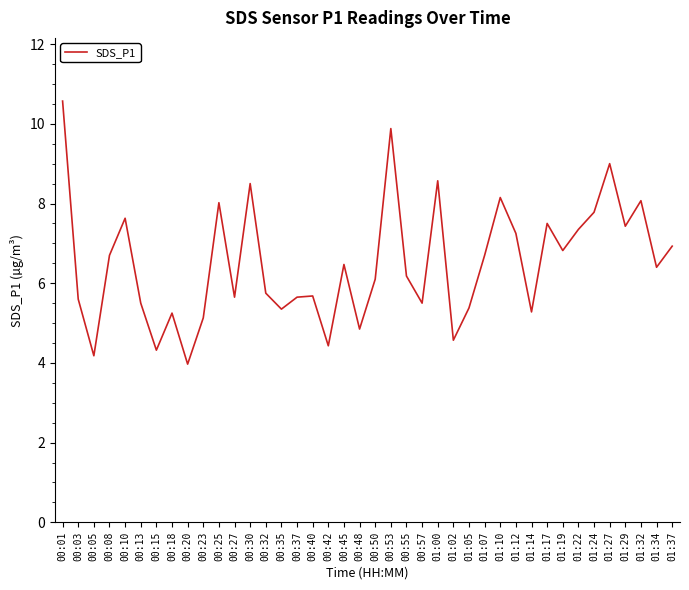

Is it true that the value at 00:01 is 10.6?

True